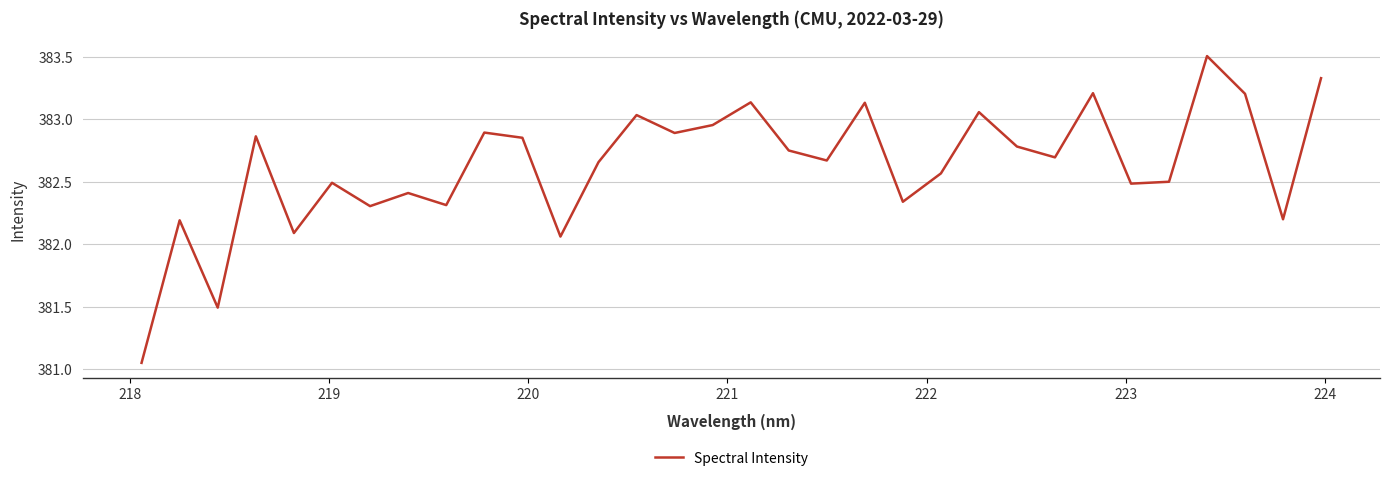

What is the difference between the maximum and minimum values?

2.5